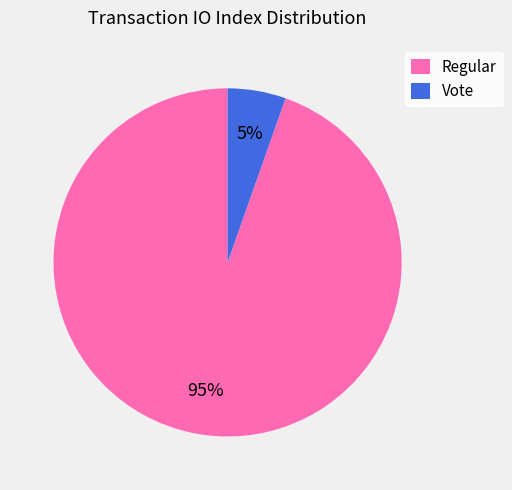

Is the sum of Vote and Regular greater than half?

Yes